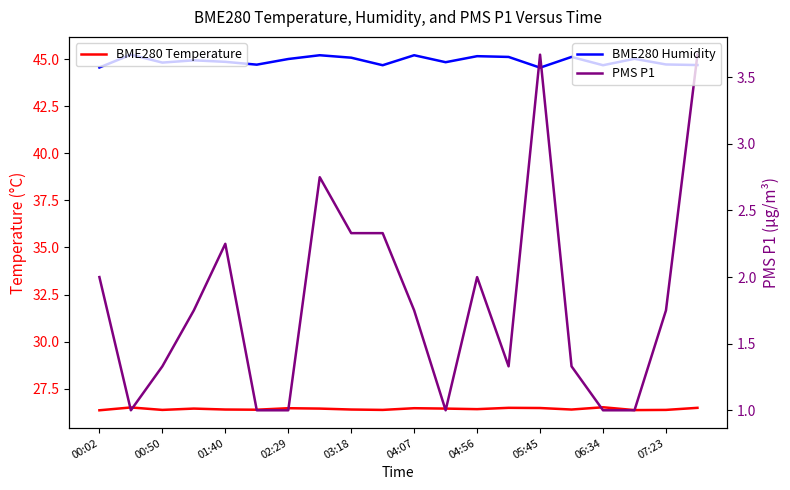

What is the total value across all series at 15?

72.8